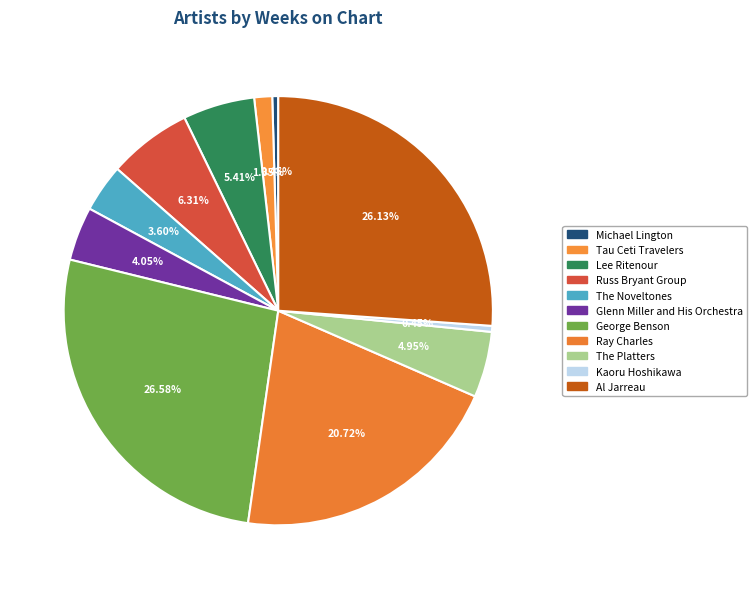

Combined, do Kaoru Hoshikawa and Tau Ceti Travelers account for over 50%?

No